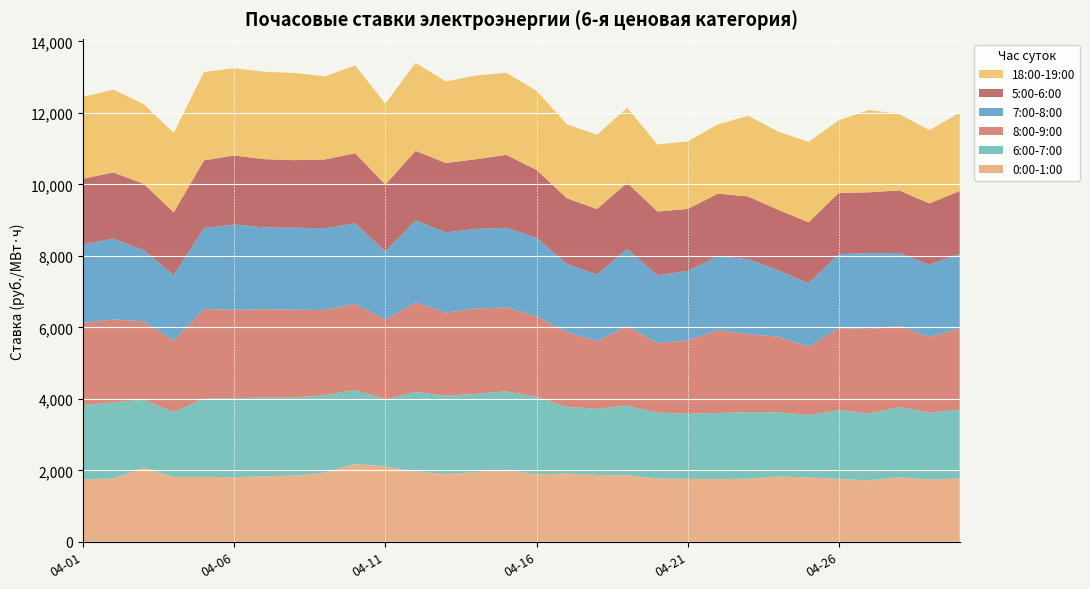

Reading left to right, extract all data points from this chart.

0:00-1:00: 1746.2	1776.7	2070.3	1816.7	1818.3	1809.2	1833.9	1854.7	1932.7	2180.7	2110.4	1970.8	1896.6	1950.1	2014.6	1884.8	1909.7	1870.2	1862.8	1772.5	1762.9	1753.3	1768.6	1826.8	1803.1	1759.7	1721.2	1804.9	1745.3	1772.7
6:00-7:00: 2083.9	2127.2	1903.5	1815.0	2198.9	2208.4	2204.7	2184.9	2172.3	2067.1	1881.2	2220.5	2191.7	2190.9	2196.7	2171.5	1867.3	1851.3	1943.3	1843.5	1821.6	1852.4	1858.6	1797.6	1745.4	1924.8	1867.2	1964.7	1869.2	1922.4
8:00-9:00: 2296.3	2318.3	2197.0	1999.7	2497.1	2474.9	2467.8	2457.7	2378.7	2413.3	2227.6	2510.7	2323.9	2388.9	2346.3	2251.0	2098.3	1896.9	2226.2	1947.2	2053.8	2310.5	2184.8	2118.0	1907.8	2295.5	2367.2	2263.0	2119.2	2276.6
7:00-8:00: 2195.4	2262.2	1993.2	1829.0	2268.3	2386.5	2294.1	2290.0	2293.4	2250.7	1909.8	2292.5	2244.9	2228.7	2231.8	2204.2	1901.7	1862.6	2163.3	1893.6	1943.3	2072.4	2097.8	1855.3	1782.9	2071.3	2122.7	2046.9	2021.0	2085.7
5:00-6:00: 1837.2	1851.4	1857.8	1760.4	1891.5	1931.5	1907.0	1892.6	1921.5	1963.1	1866.0	1946.0	1942.6	1947.7	2038.0	1897.4	1840.0	1830.0	1851.6	1785.8	1732.9	1753.5	1754.9	1693.0	1702.0	1712.0	1702.2	1755.0	1714.1	1758.9
18:00-19:00: 2293.1	2318.3	2227.0	2220.9	2472.1	2442.8	2445.9	2438.9	2325.8	2456.1	2267.3	2463.5	2283.1	2341.5	2296.2	2213.8	2072.2	2078.7	2101.6	1876.2	1888.8	1938.7	2257.1	2184.6	2249.4	2035.2	2305.2	2135.1	2050.1	2192.0